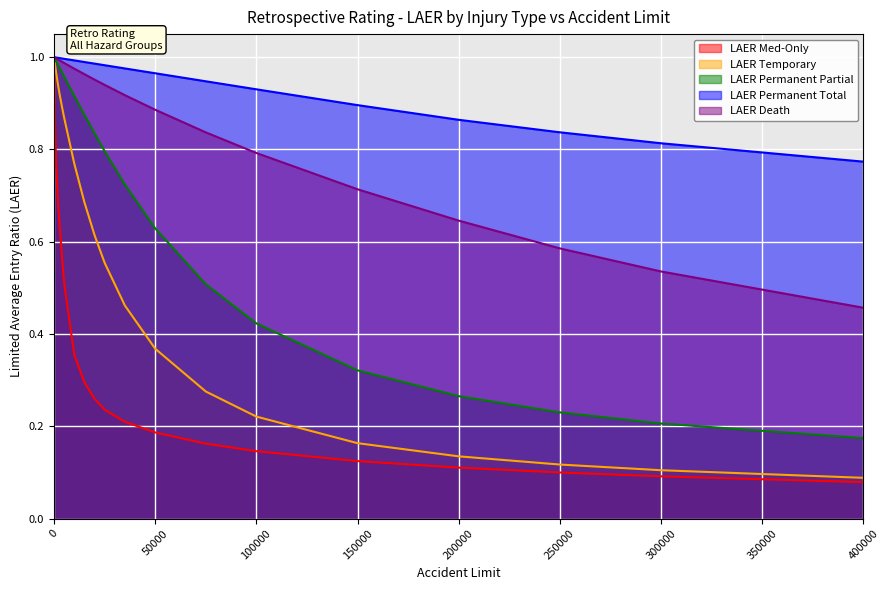

List the series in order of their peak value, lowest first.

LAER Temporary, LAER Med-Only, LAER Permanent Partial, LAER Permanent Total, LAER Death